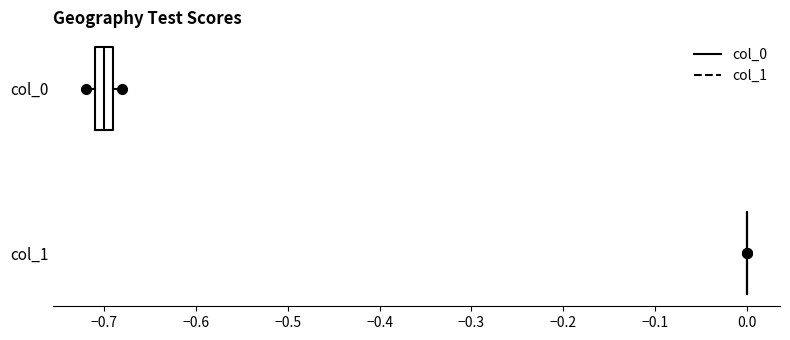

Reading bottom to top, transcribe this box plot: for each box, give where its median line is, the range the box spans, and where its two whiskers end, as read against the x-axis. The values are not printed on the chart, so give them approximately, as read against the axis.

col_1: box collapsed to a line at 0.00, whiskers 0.00 to 0.00
col_0: median -0.70, box -0.71 to -0.69, whiskers -0.72 to -0.68